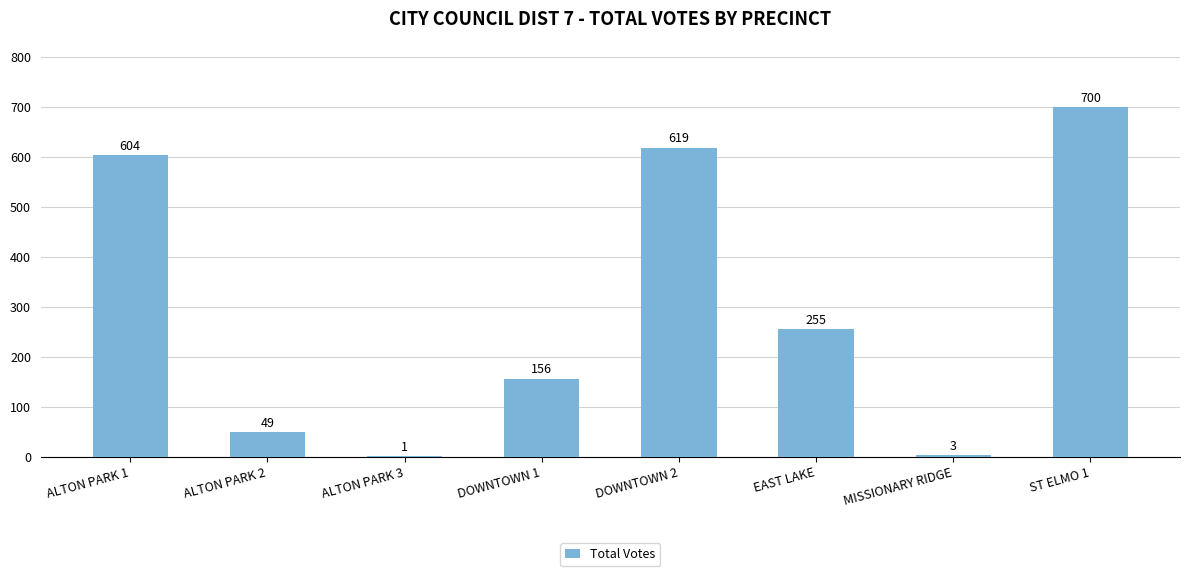

What is the maximum value shown in the chart?

700